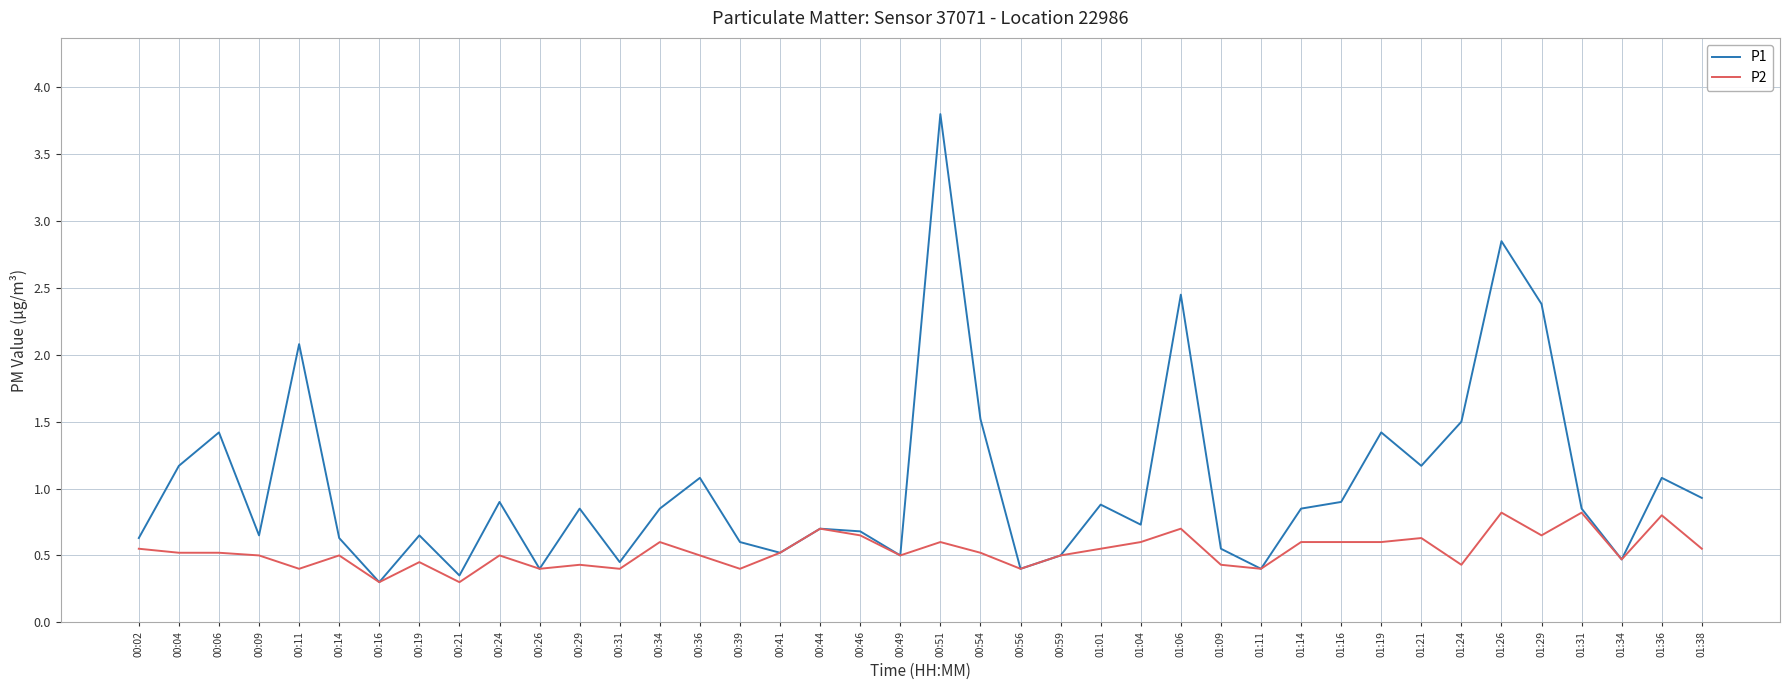

Count the P2 values in the range 0 to 1.

40